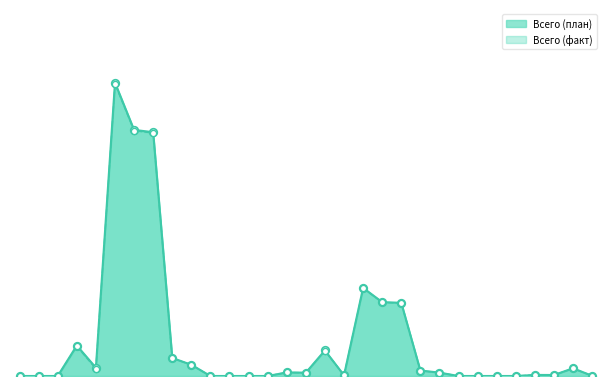

Which series has the widest spread of Y values?

Всего (план)